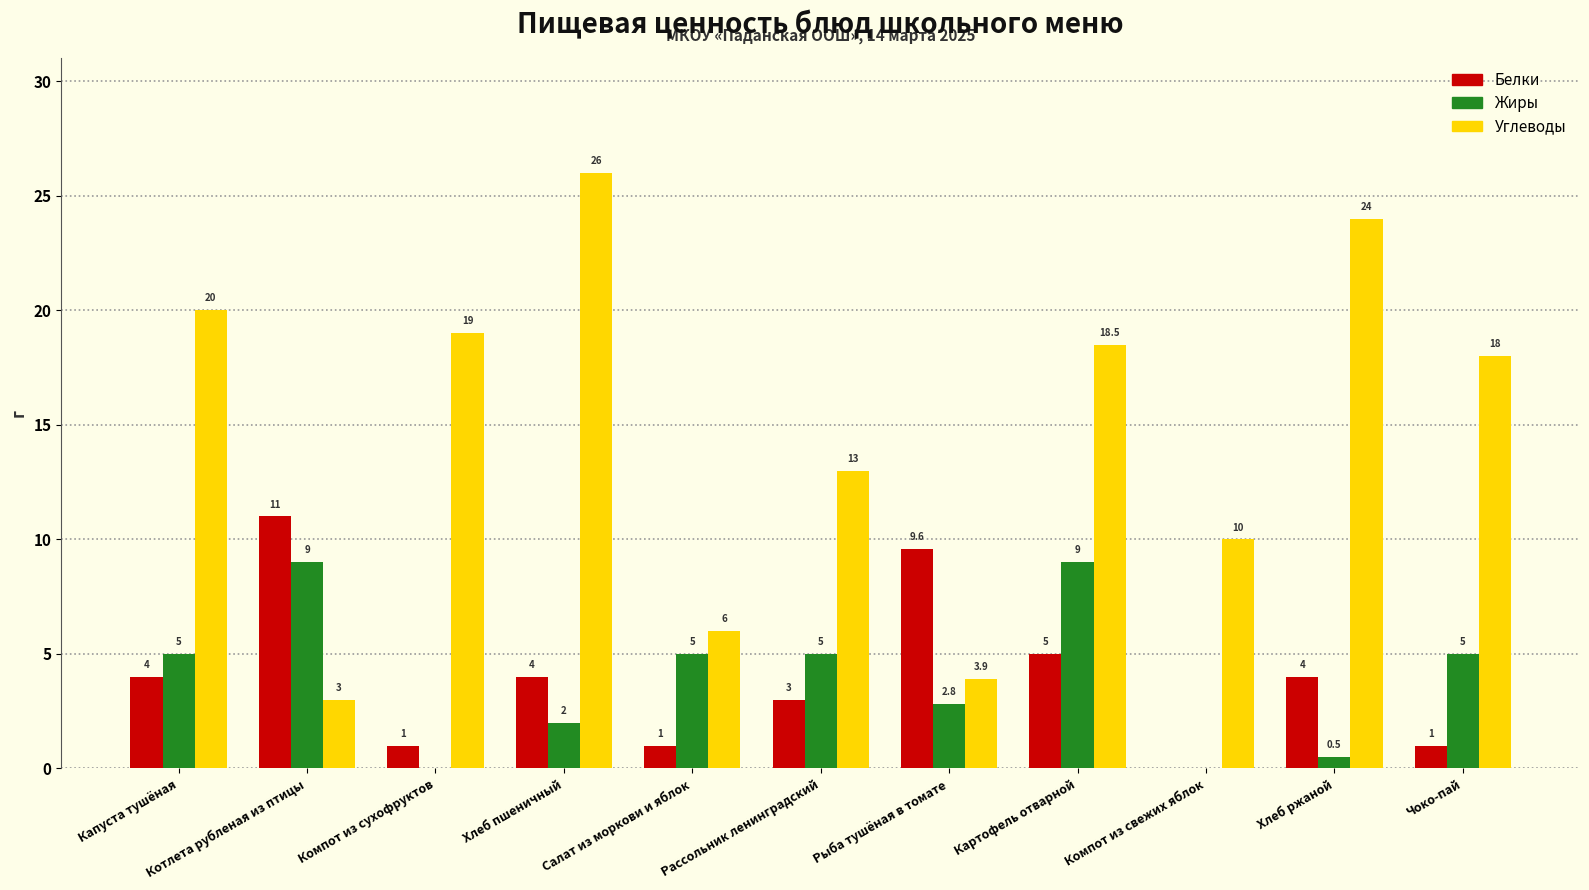

At which label does Углеводы reach its peak?

Хлеб пшеничный